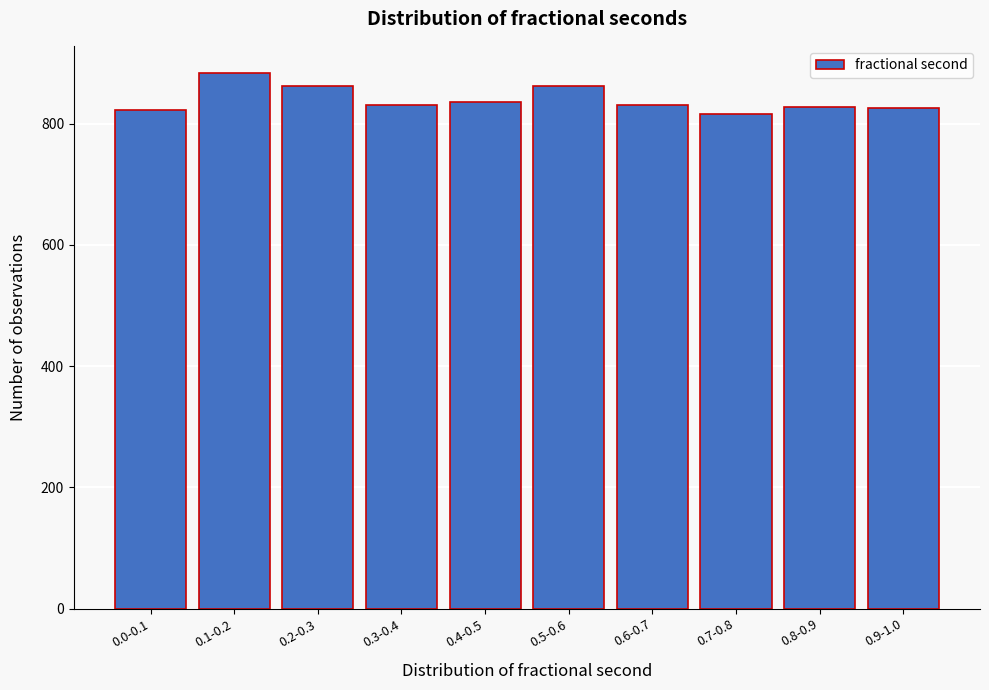

What is the label of the 3rd bar from the left?

0.2-0.3